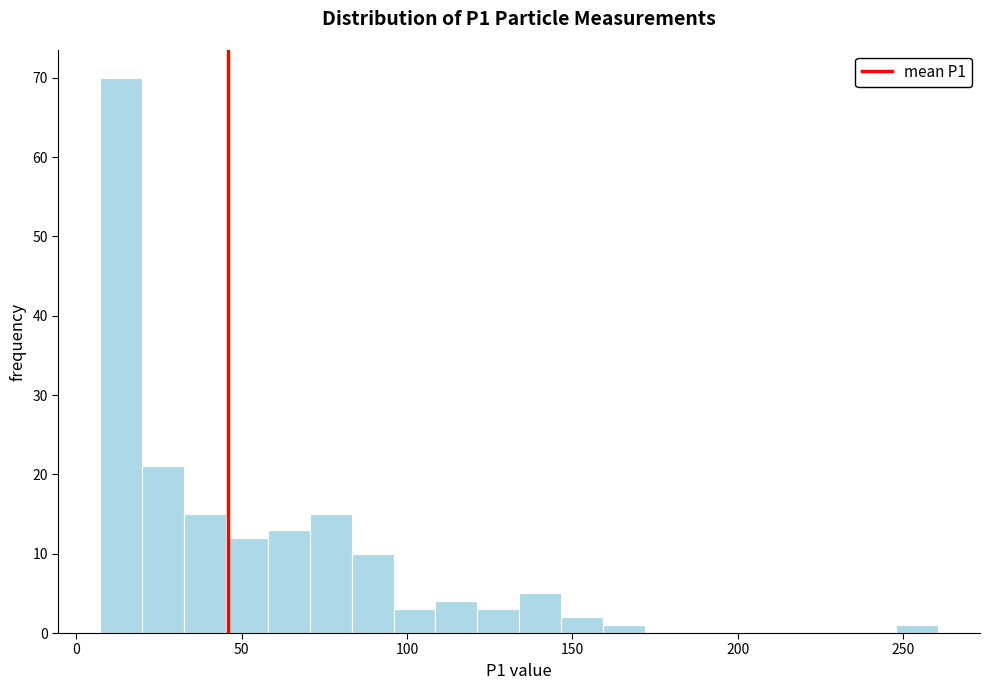

Read against the x-axis, roughly where is the centre of the tallest bar?

15